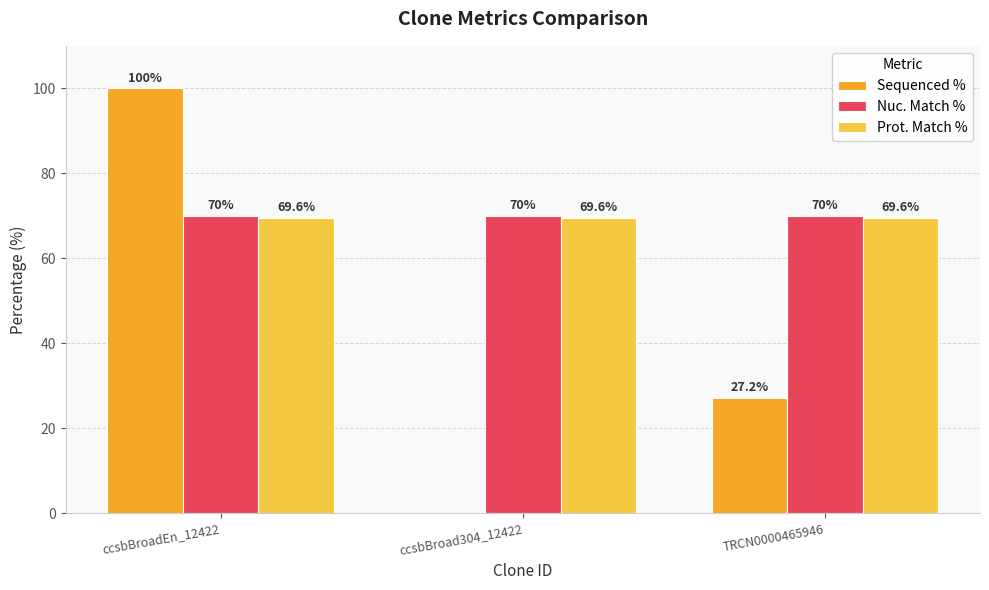

Is the value of Prot. Match % at ccsbBroad304_12422 greater than the value of Sequenced % at ccsbBroad304_12422?

Yes